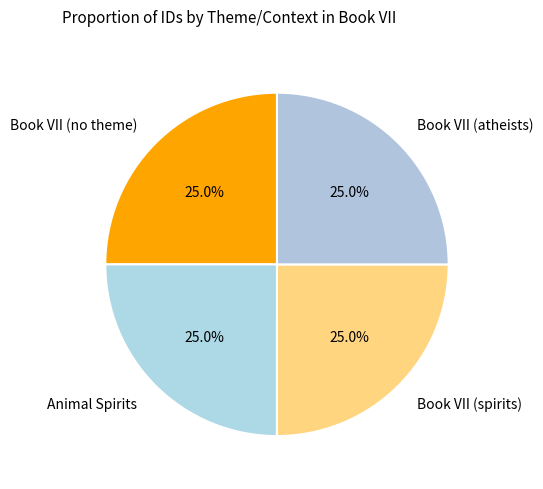

Does any single category account for the majority?

No